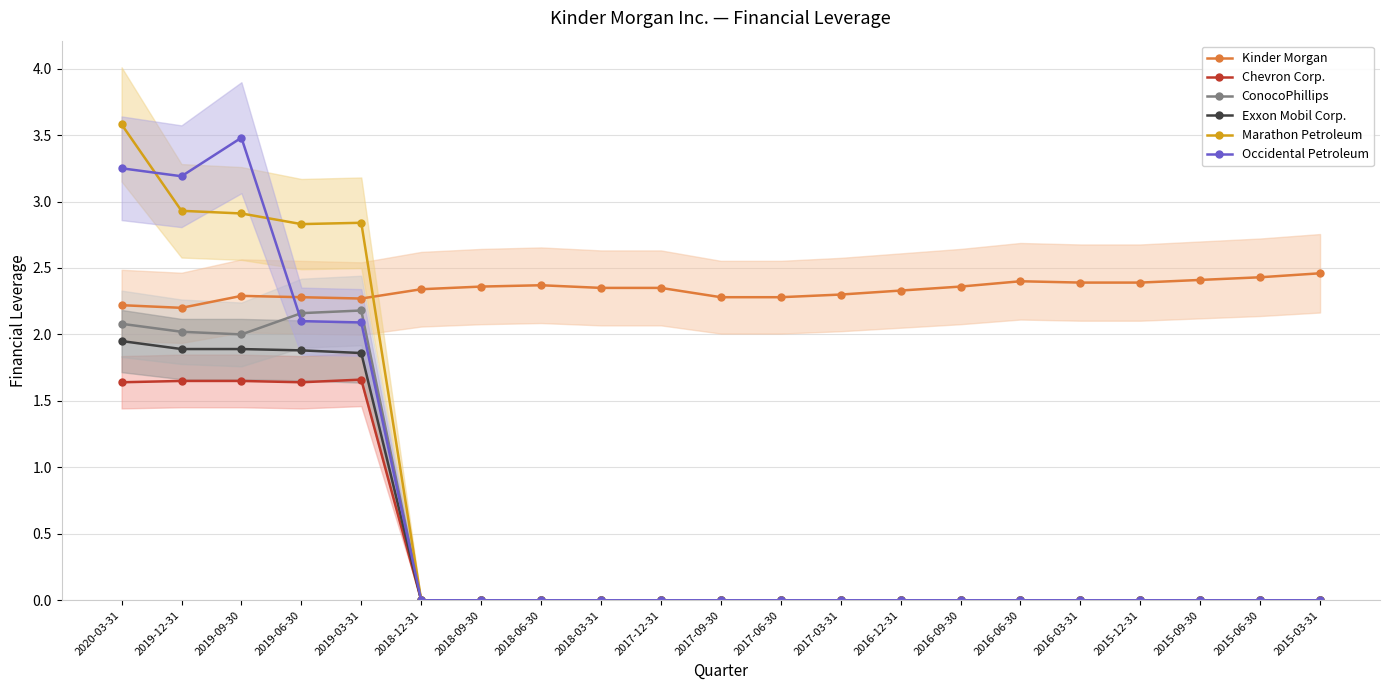

At which label is Exxon Mobil Corp. closest to 0?

2018-12-31